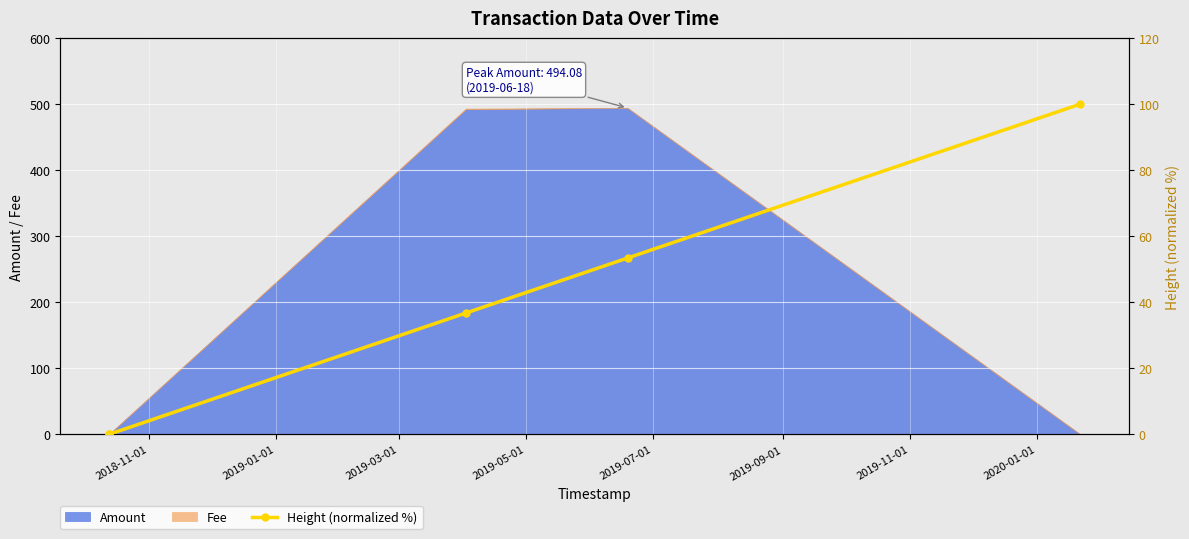

What is the maximum value for Amount?

494.1